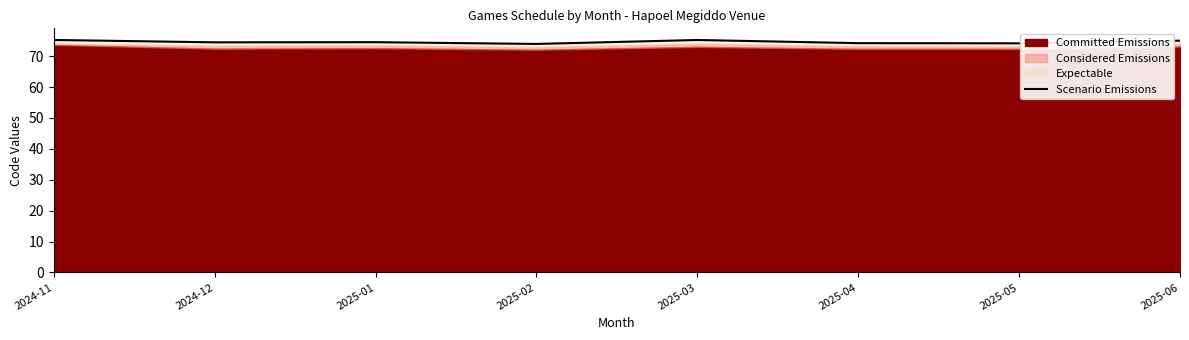

Reading left to right, list all the values displayed in this chart.

75.3	74.5	74.5	74.0	75.2	74.2	74.2	75.0